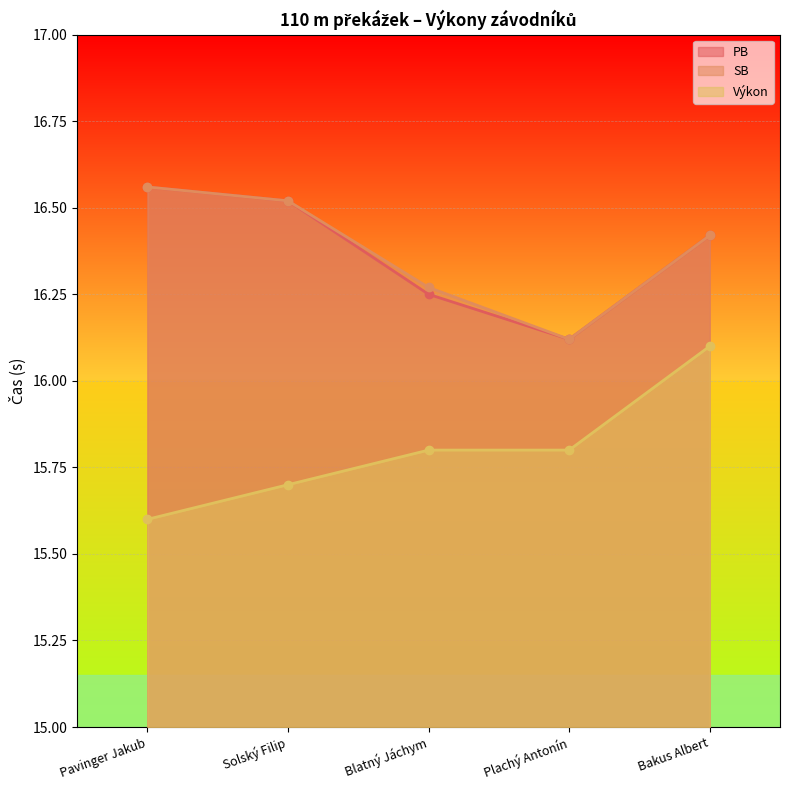

Where is PB nearest to the value 16?

Plachý Antonín